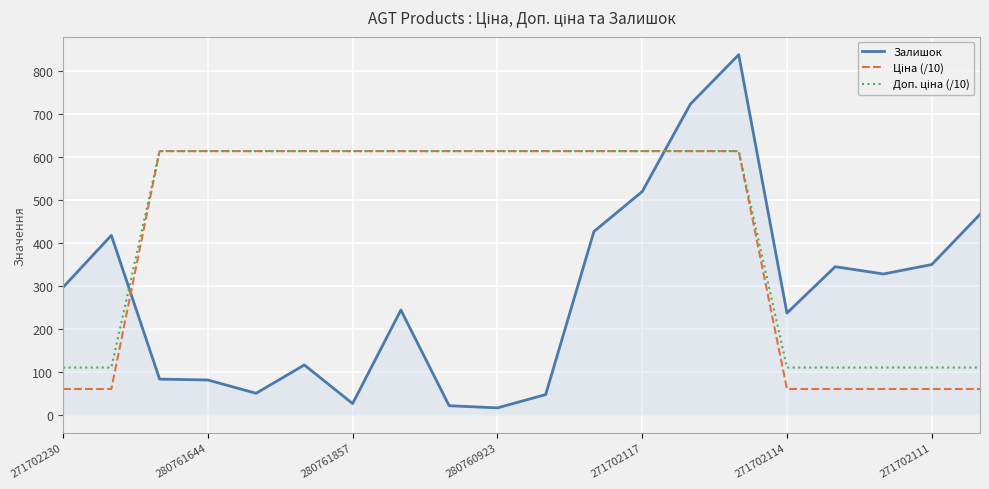

What is the maximum value shown in the chart?

839.0